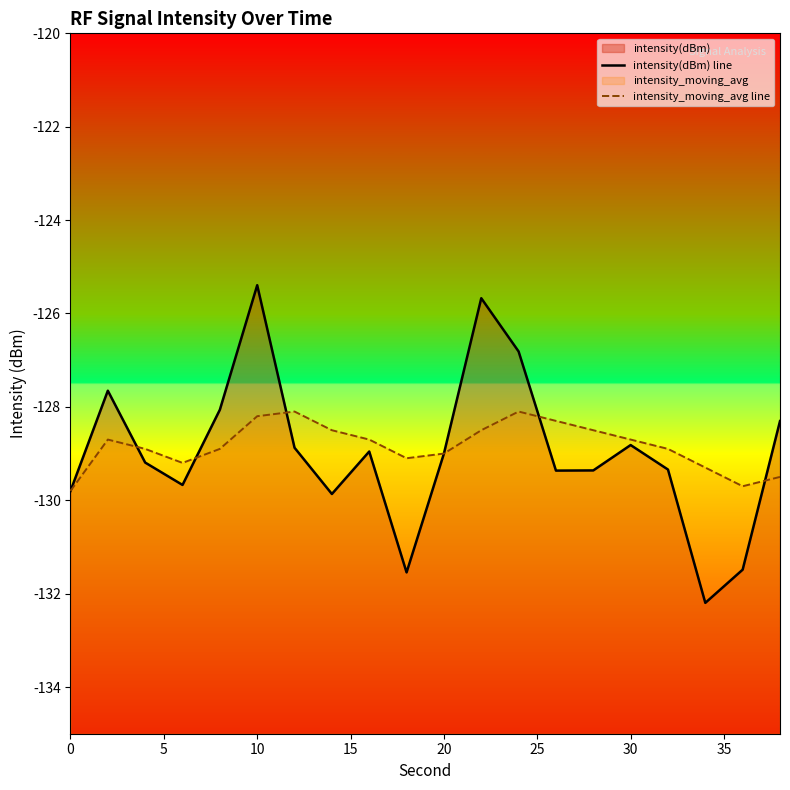

In intensity_moving_avg line, how many points are lower than both neighbors (excluding endpoints)?

3